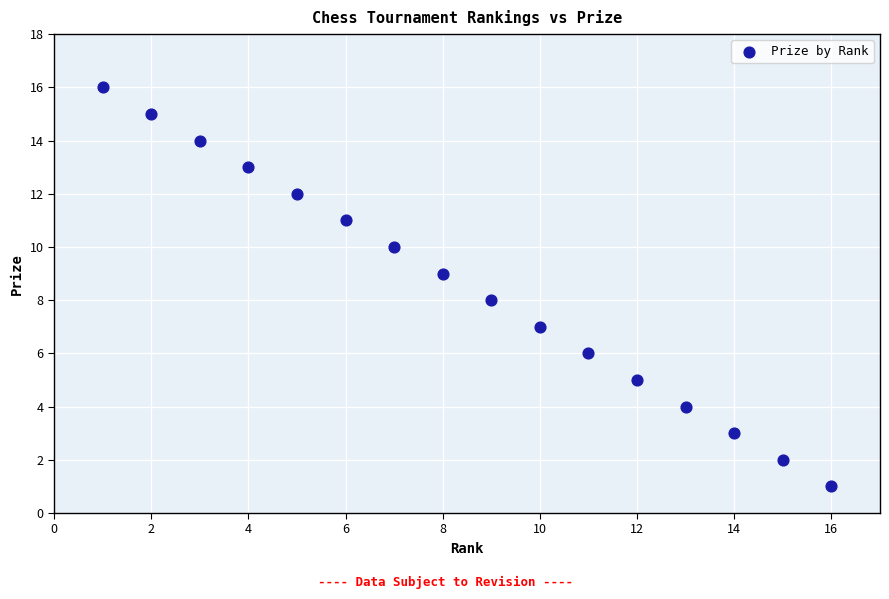

What is the range of X values (max minus min)?

15